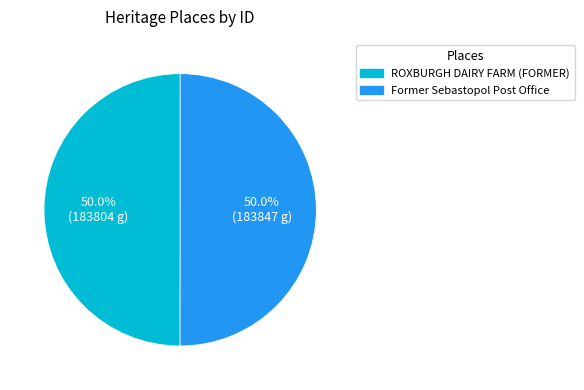

What is the total percentage of Former Sebastopol Post Office and ROXBURGH DAIRY FARM (FORMER)?

100.0%